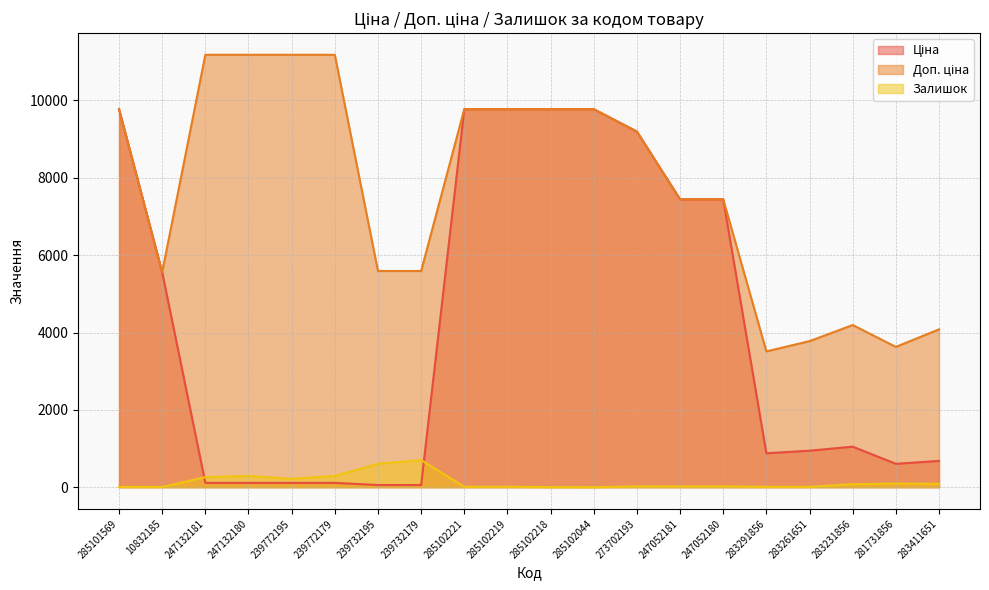

Reading right to left, what are all the values shown in this chart?

Ціна: 680.4	604.6	1048.4	944.2	878.0	7444.6	7444.6	9196.3	9775.5	9775.5	9775.5	9775.5	55.9	55.9	111.8	111.8	111.8	111.8	5560.3	9775.5
Доп. ціна: 4082.3	3627.9	4193.5	3777.0	3511.9	7444.6	7444.6	9196.3	9775.5	9775.5	9775.5	9775.5	5591.0	5591.0	11182.0	11182.0	11182.0	11182.0	5560.3	9775.5
Залишок: 87.0	94.0	78.0	9.0	9.0	21.0	20.0	20.0	1.0	3.0	11.0	11.0	702.0	606.0	290.0	218.0	290.0	260.0	6.0	7.0